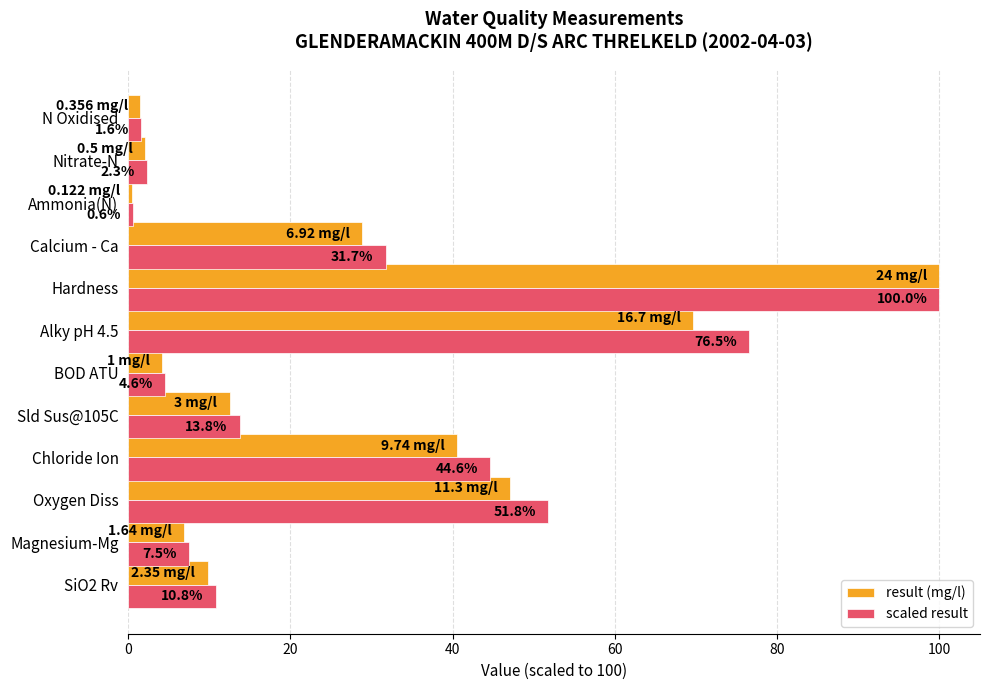

Rank the categories by scaled result value from highest to lowest.

Hardness, Alky pH 4.5, Oxygen Diss, Chloride Ion, Calcium - Ca, Sld Sus@105C, SiO2 Rv, Magnesium-Mg, BOD ATU, Nitrate-N, N Oxidised, Ammonia(N)